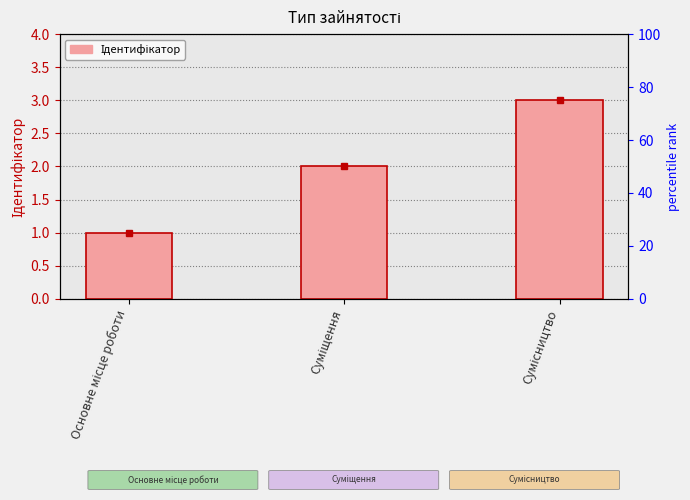

At which label is the value closest to 2?

Суміщення